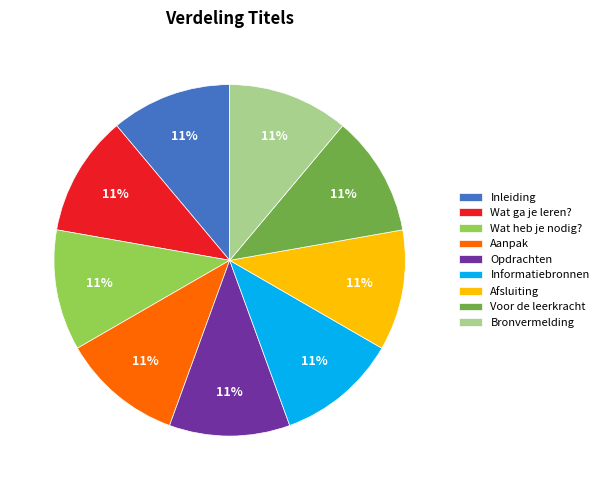

The Wat heb je nodig? slice represents 11% of the pie. True or false?

True